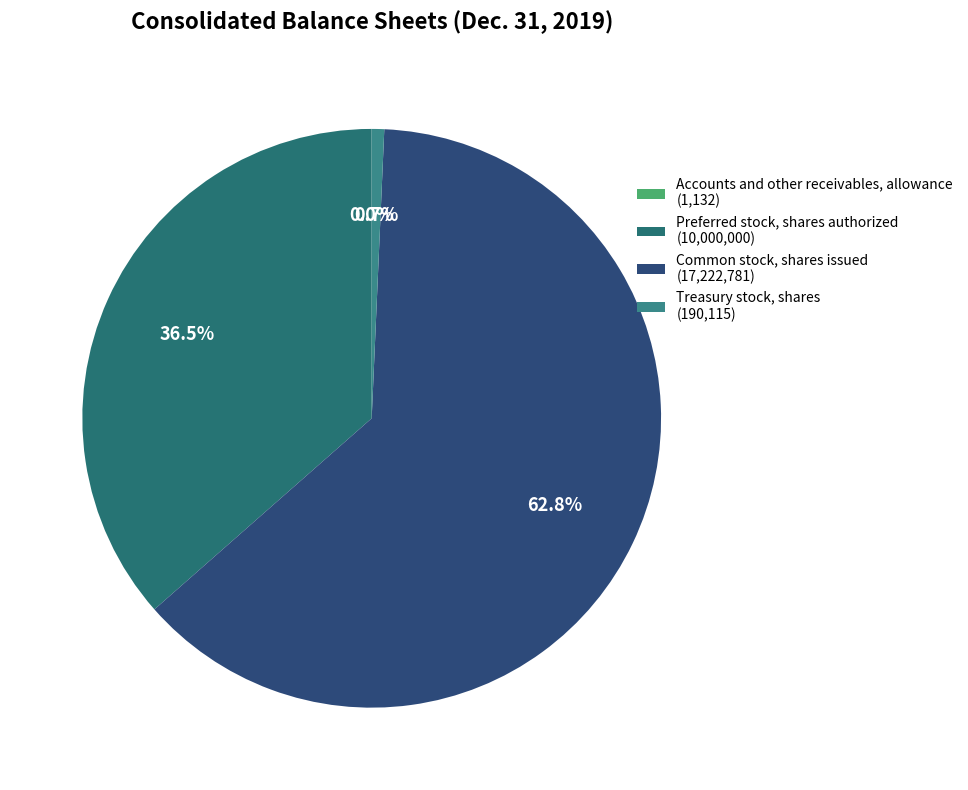

Rank the categories by value from lowest to highest.

Accounts and other receivables, allowance, Treasury stock, shares, Preferred stock, shares authorized, Common stock, shares issued